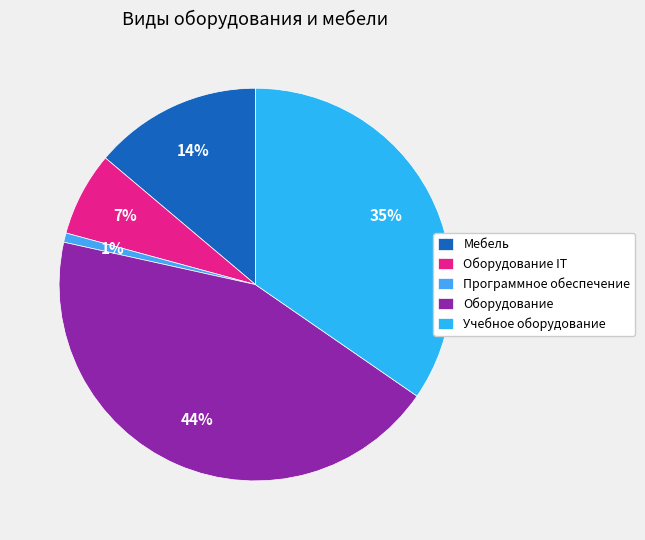

Rank the categories by value from lowest to highest.

Программное обеспечение, Оборудование IT, Мебель, Учебное оборудование, Оборудование